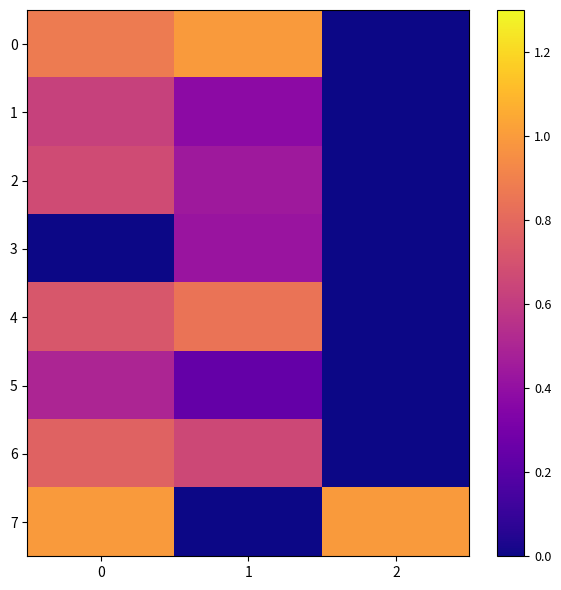

Rank the series at 2 from lowest to highest value.

0, 4, 6, 2, 3, 1, 5, 7